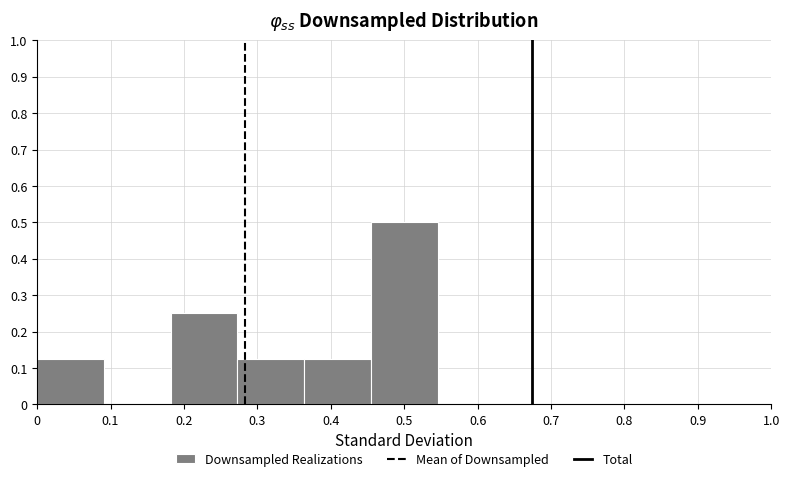

Reading left to right, list every bar in this chart as the range it spans on the x-axis followed by its height. Neither the bar edges nor the heights are printed on the chart, so give them approximately, as read against the axes.

0.00 to 0.09: 0.13
0.09 to 0.18: 0
0.18 to 0.27: 0.25
0.27 to 0.36: 0.13
0.36 to 0.45: 0.13
0.45 to 0.55: 0.50
0.55 to 0.64: 0
0.64 to 0.73: 0
0.73 to 0.82: 0
0.82 to 0.91: 0
0.91 to 1.00: 0